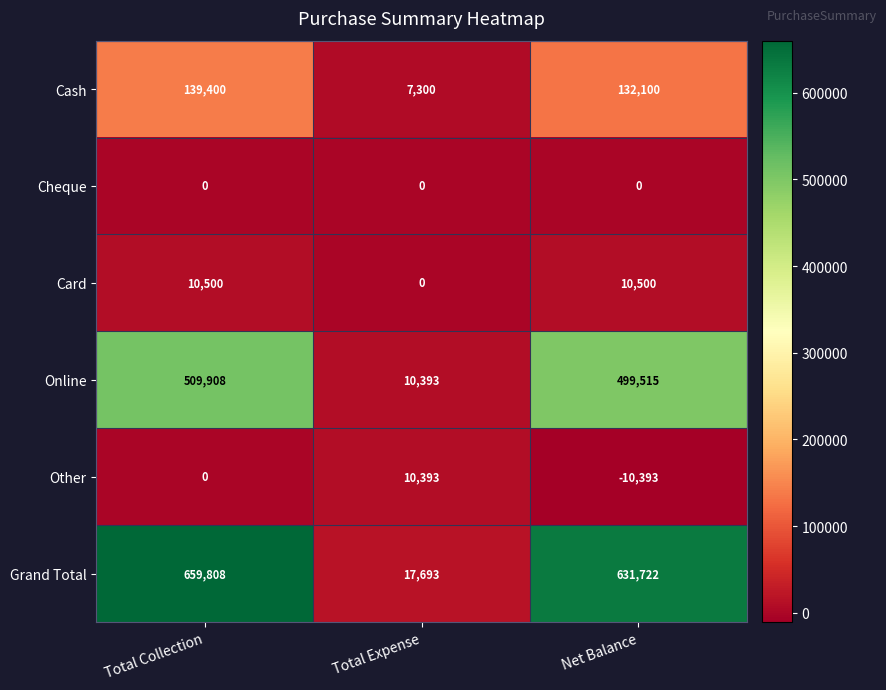

True or false: Grand Total has a value of 325757 at Net Balance.

False